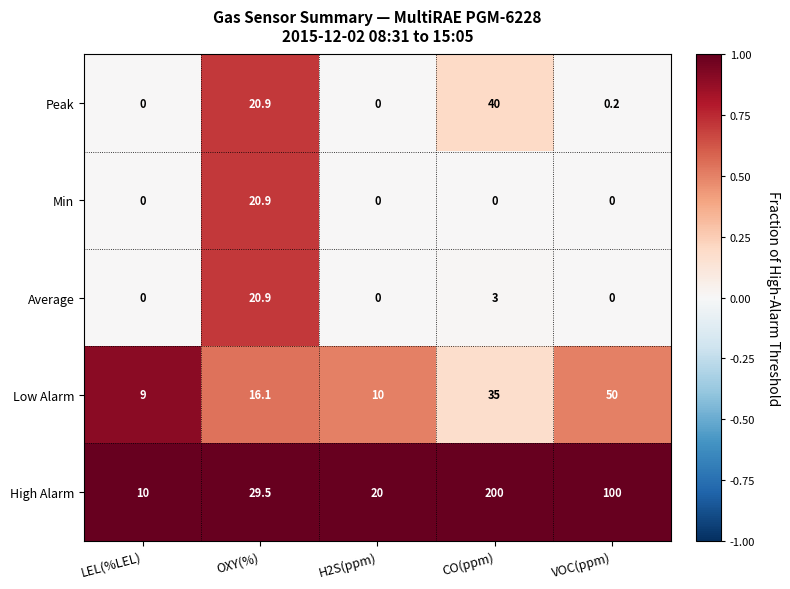

Is the value of Min at VOC(ppm) greater than the value of Low Alarm at OXY(%)?

No